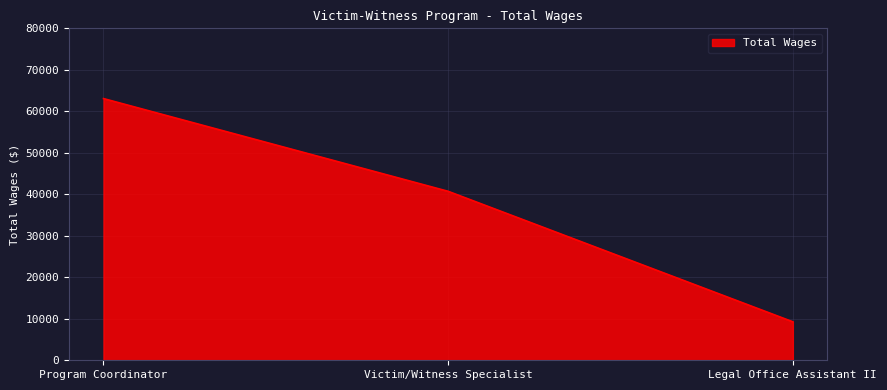

Reading right to left, transcribe all the data shown in this chart.

9273	40718	63070